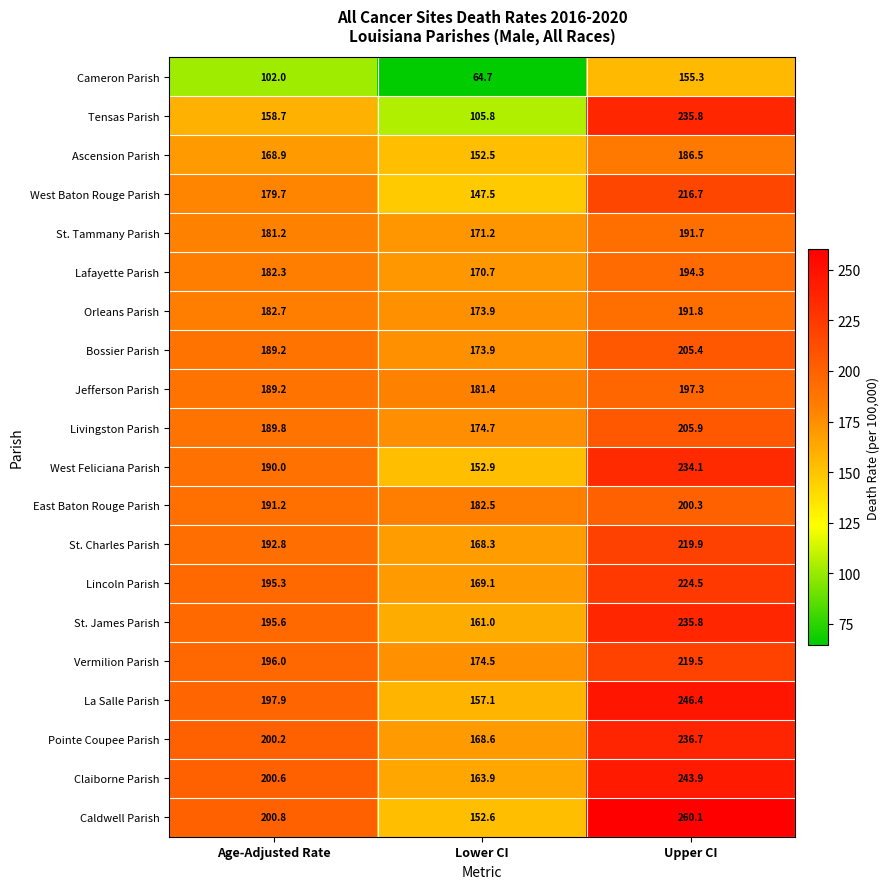

Count the number of categories in the chart.

3